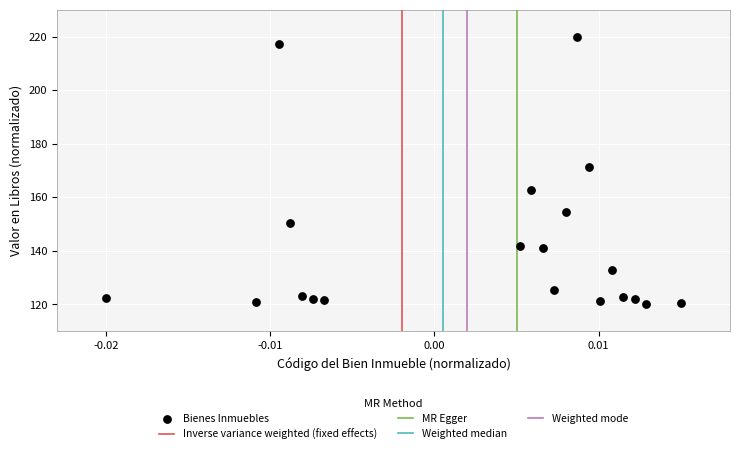

What is the range of Y values (max minus min)?

100.0